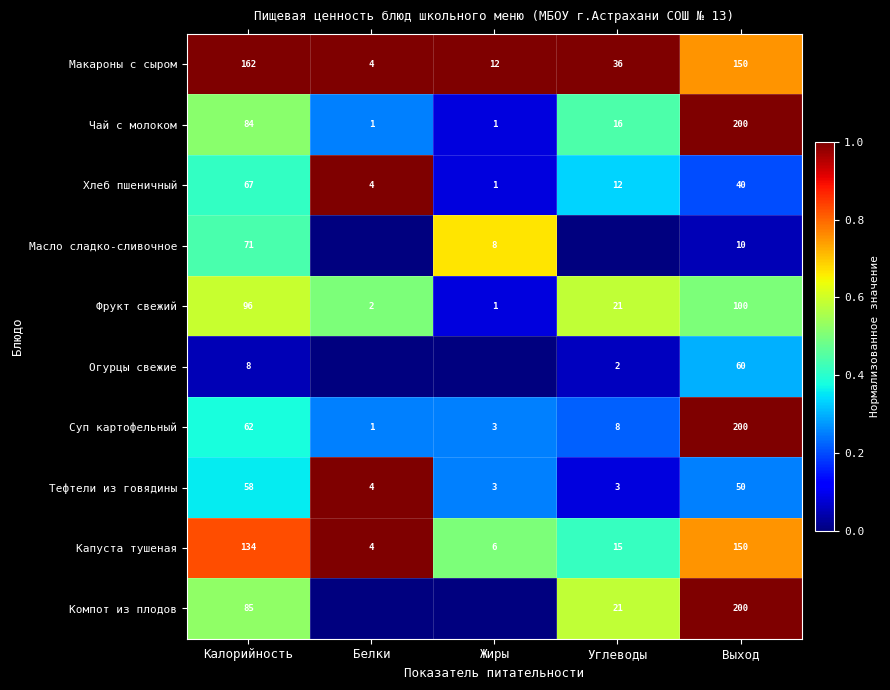

Is it true that Макароны с сыром equals 0.5 at Углеводы?

False